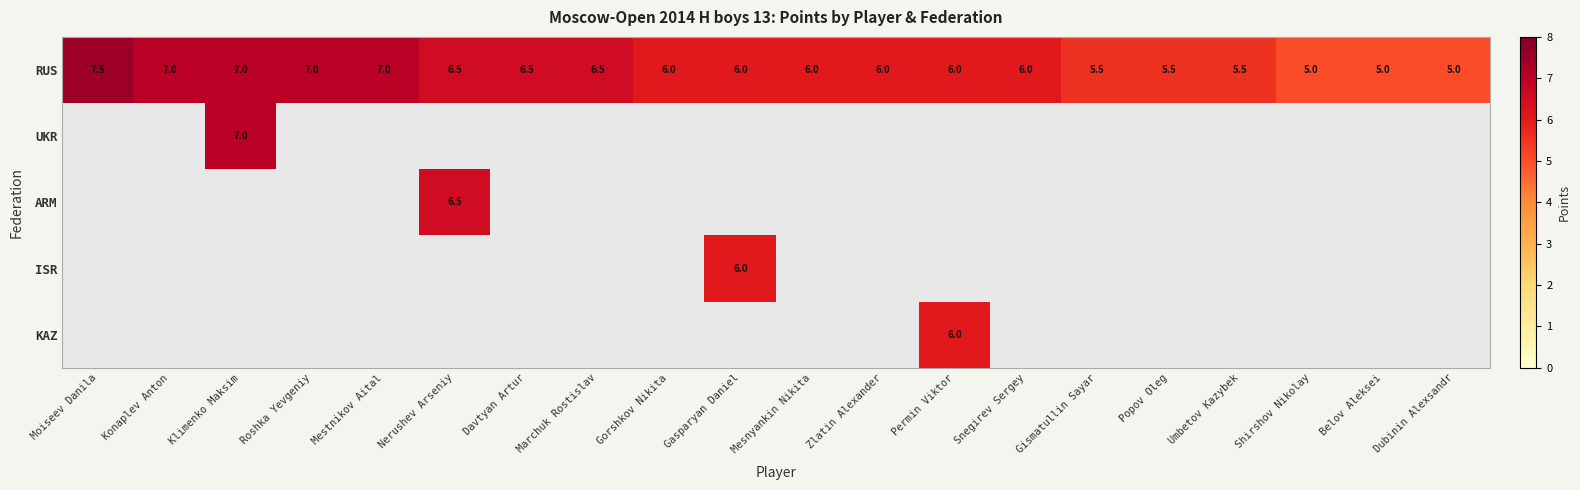

What is the sum of the RUS values at Klimenko Maksim and Gorshkov Nikita?

13.0